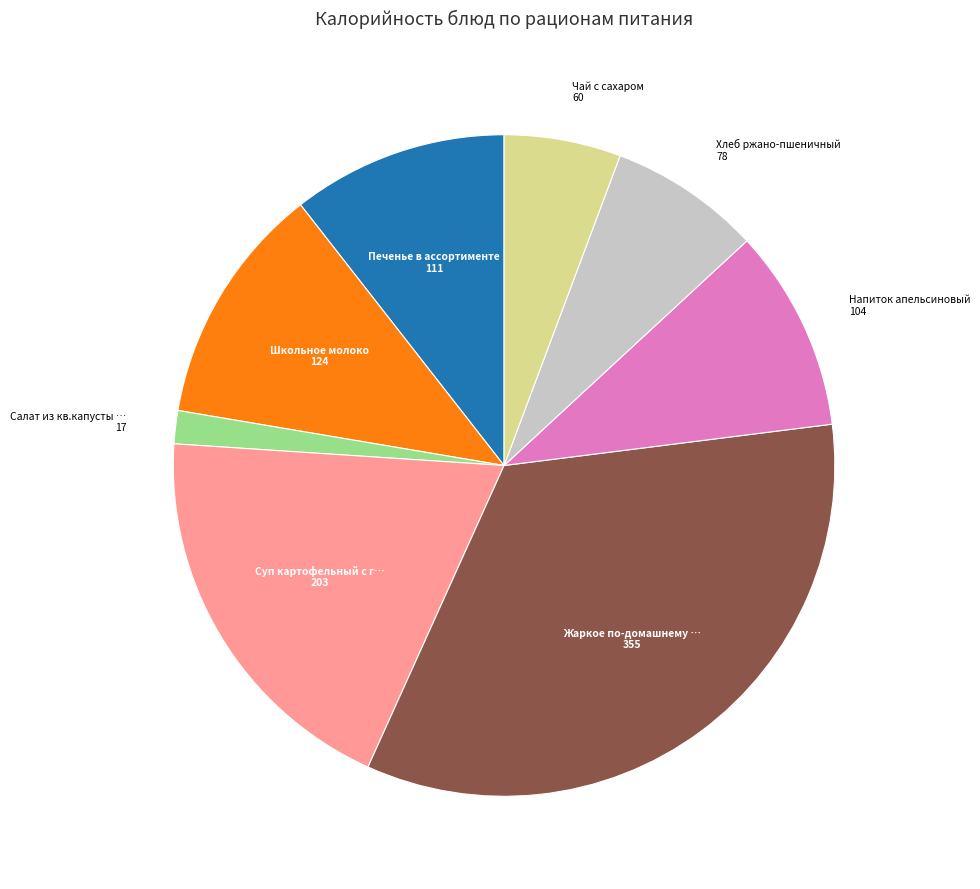

Is there any slice that represents more than half of the pie?

No